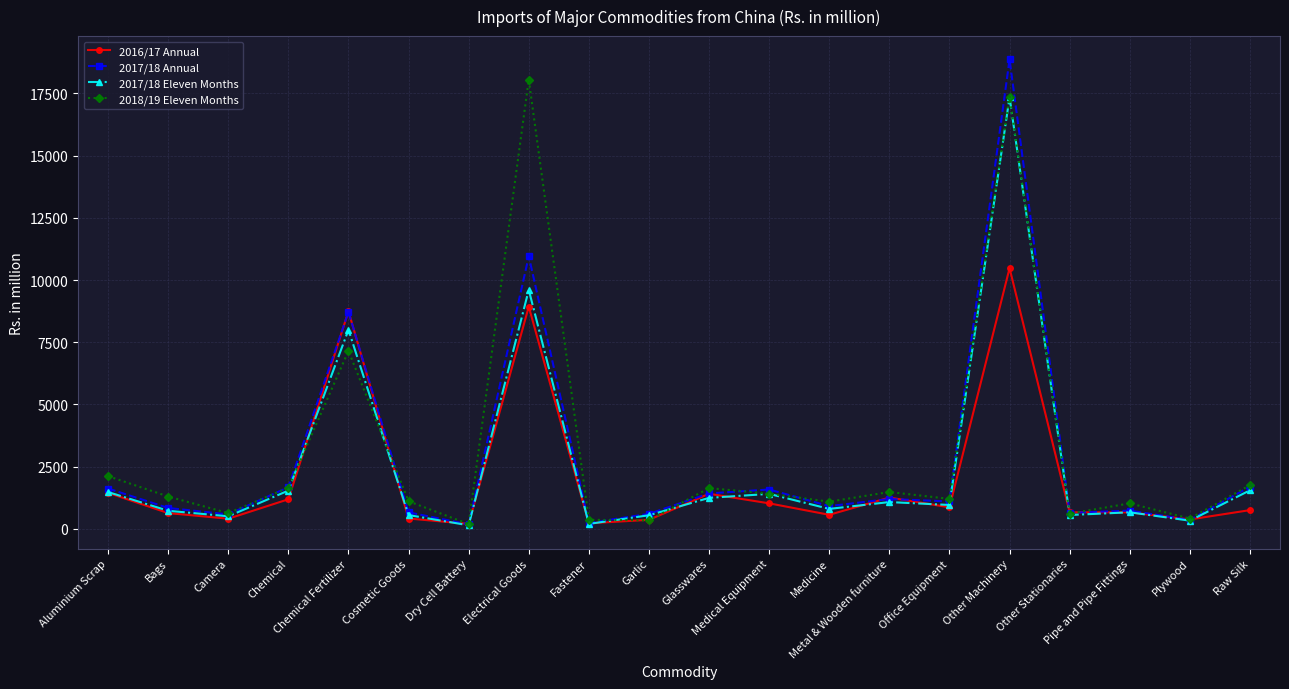

What is the difference between the second highest and second lowest values in the 2017/18 Annual series?

10712.3